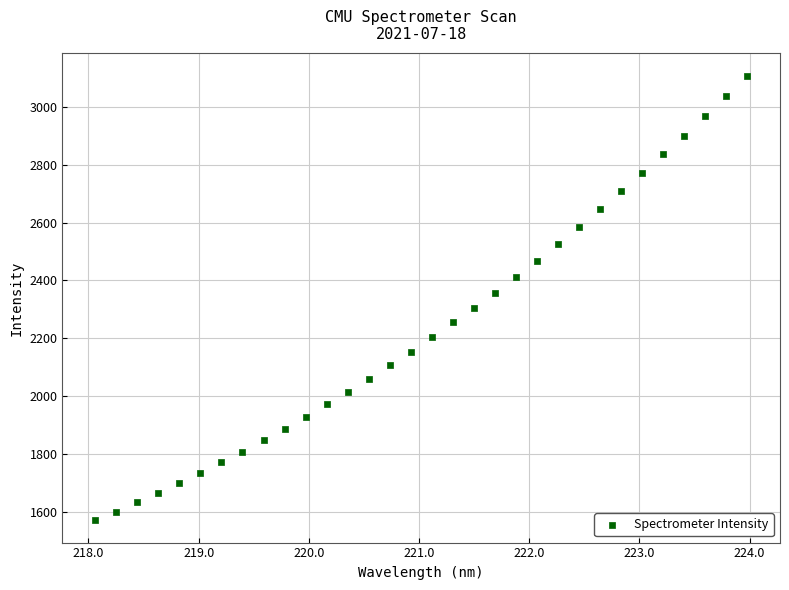

What is the range of X values (max minus min)?

5.9